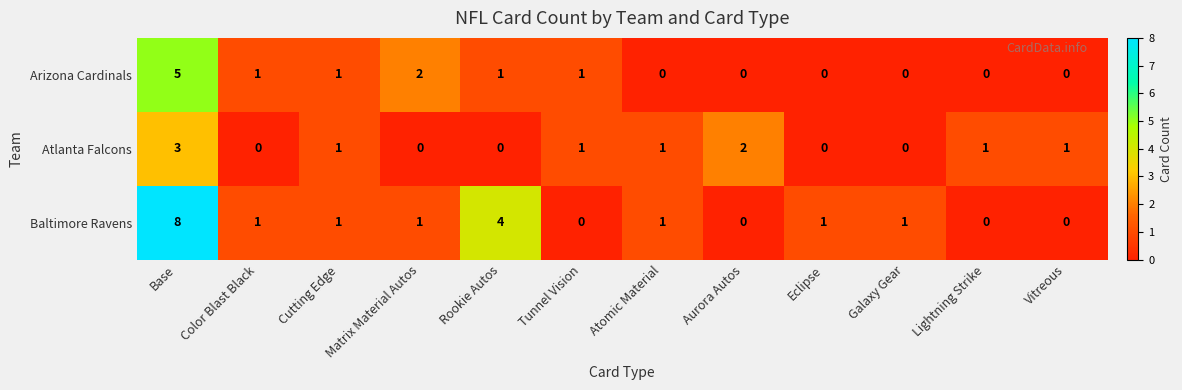

Which series has the largest total across all categories?

Baltimore Ravens